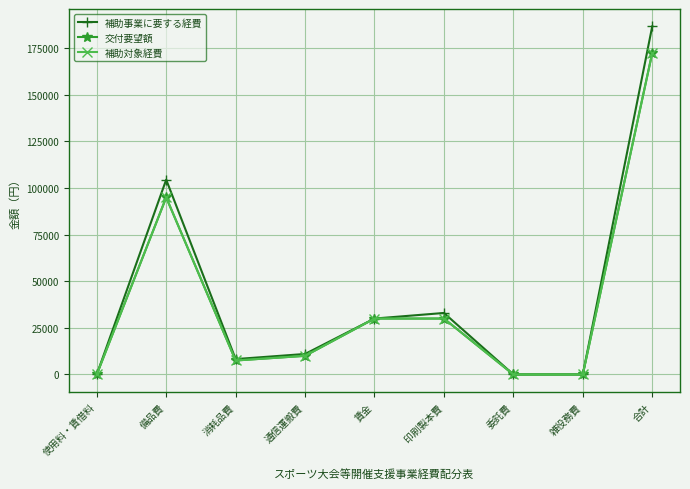

At which category does 交付要望額 reach its first local peak?

備品費